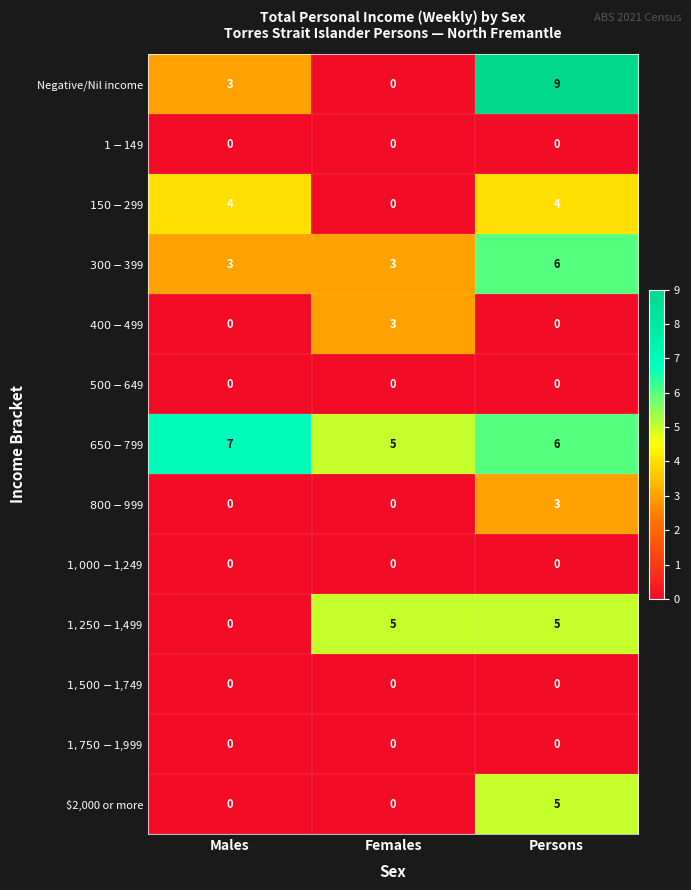

Which series has the largest total across all categories?

$650-$799